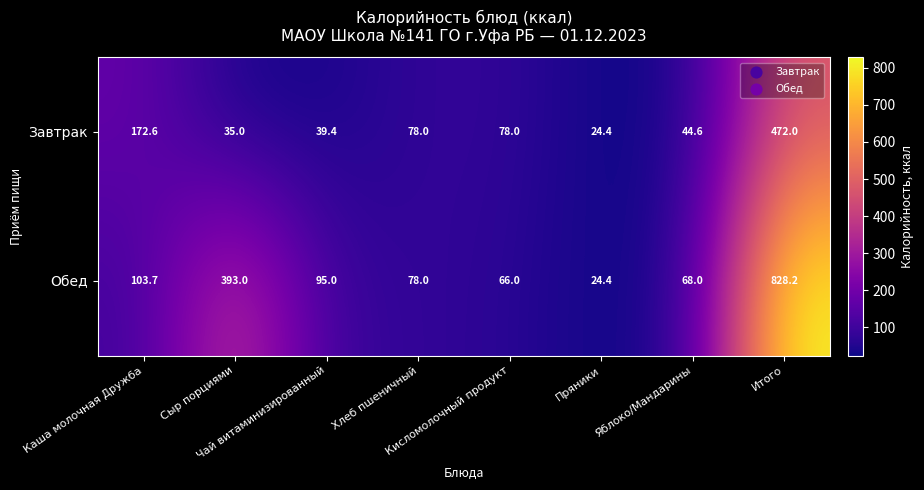

What is the maximum value for Завтрак?

472.0